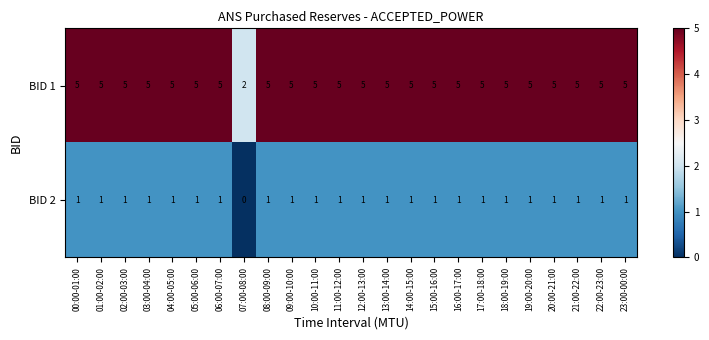

What is the difference between the maximum and minimum values in the BID 1 series?

3